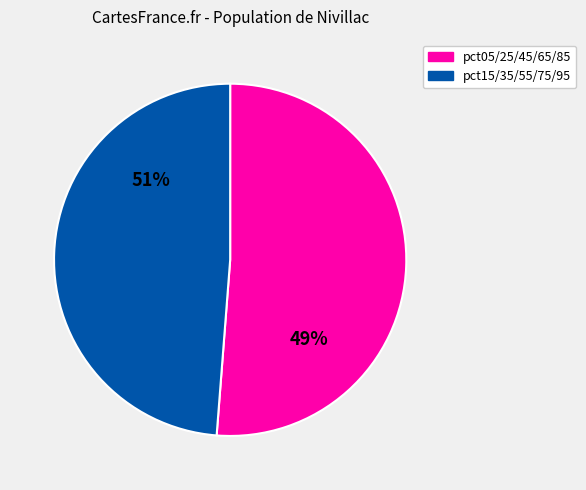

Which has a higher value, pct55 or pct95?

pct95